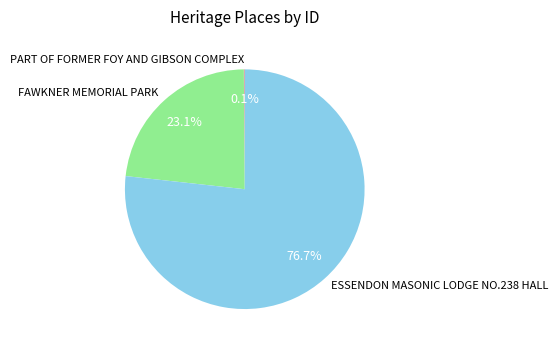

To the nearest percent, what portion does ESSENDON MASONIC LODGE NO.238 HALL represent?

77%